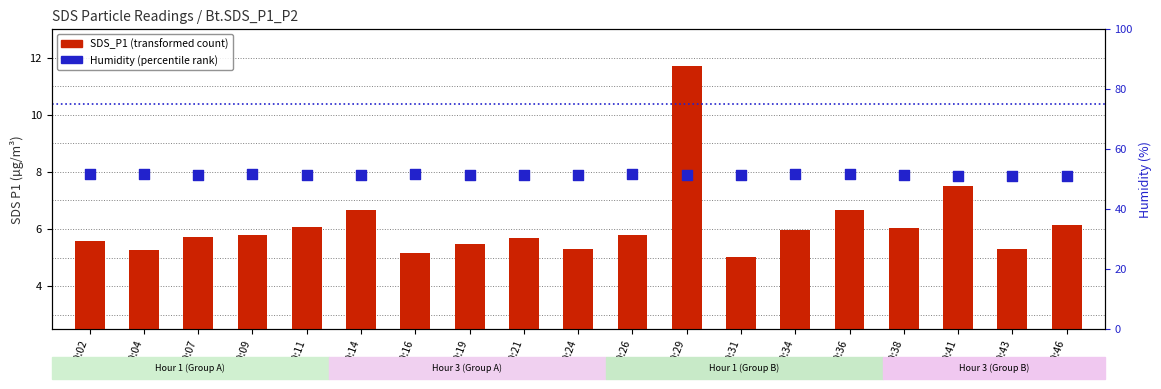

What is the total value across all series at 00:16?

56.8